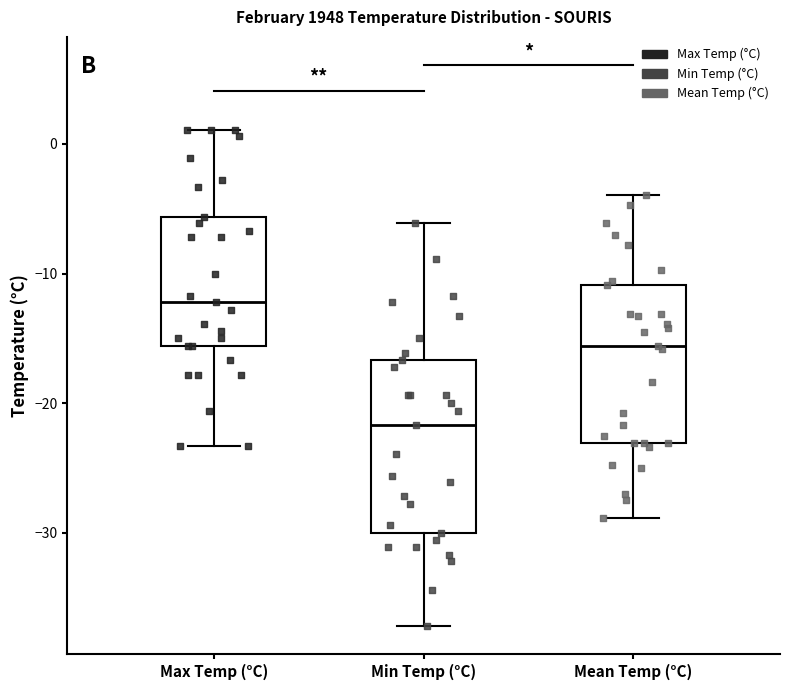

Which box has the highest median line?

Max Temp (°C)